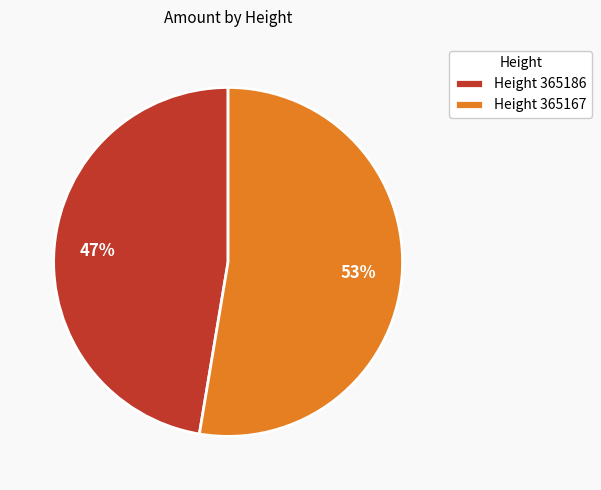

To the nearest percent, what portion does Height 365186 represent?

47%